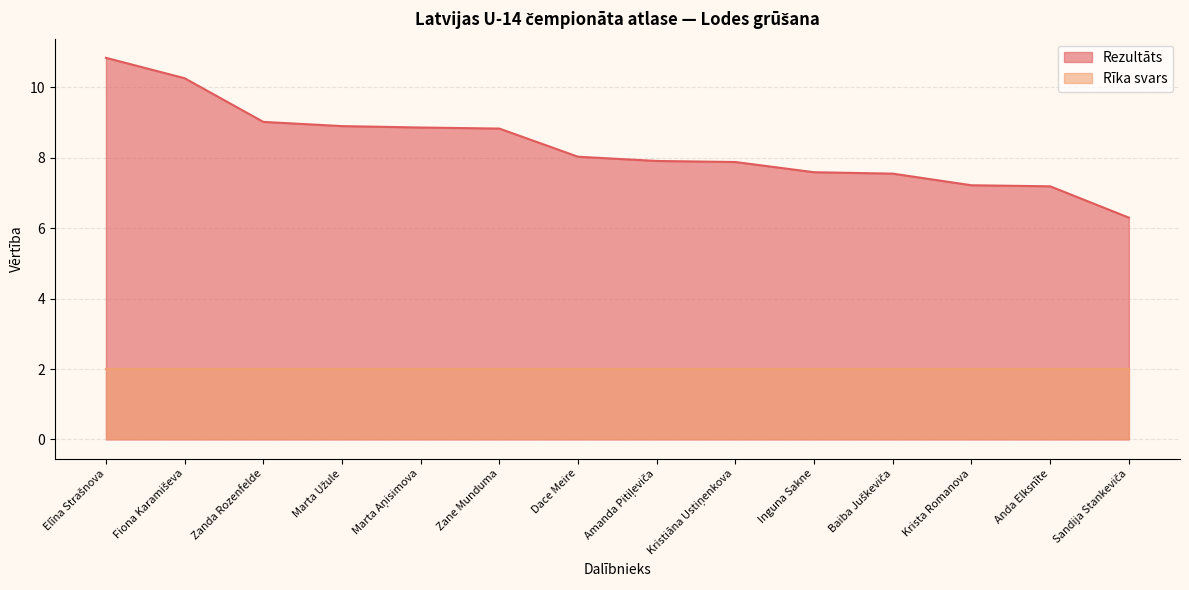

List the labels in order of value, smallest first.

Sandija Stankeviča, Anda Elksnīte, Krista Romanova, Baiba Juškeviča, Inguna Sakne, Kristiāna Ustiņenkova, Amanda Pitiļeviča, Dace Meire, Zane Munduma, Marta Aņisimova, Marta Užule, Zanda Rozenfelde, Fiona Karamiševa, Elīna Strašnova